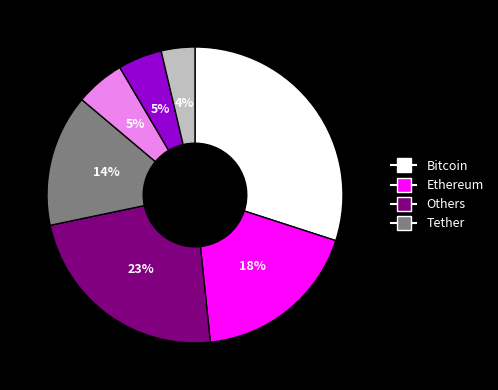

Is there a majority slice in this chart?

No